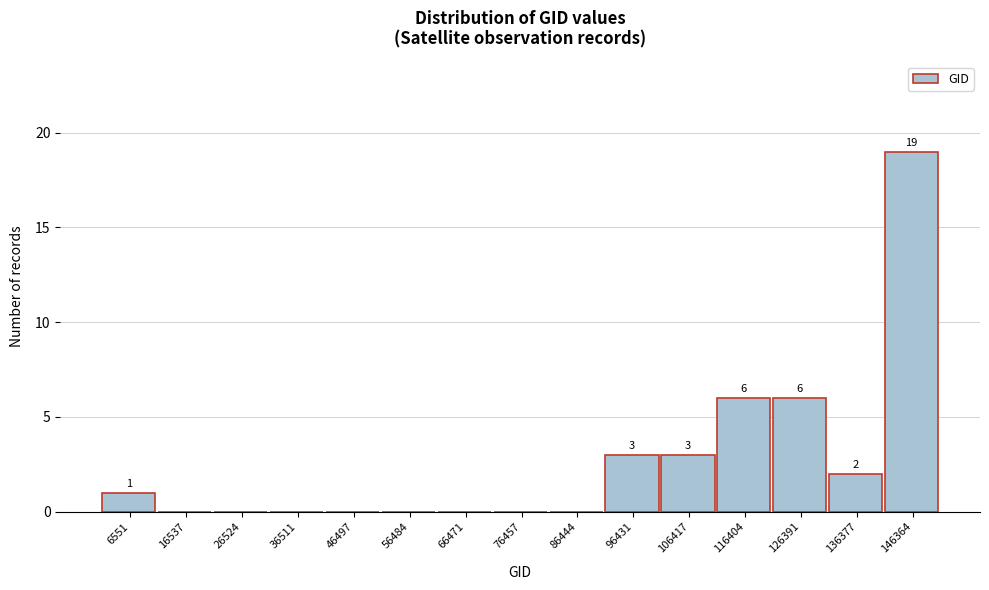

Reading left to right, extract all data points from this chart.

6551=1	16537=0	26524=0	36511=0	46497=0	56484=0	66471=0	76457=0	86444=0	96431=3	106417=3	116404=6	126391=6	136377=2	146364=19